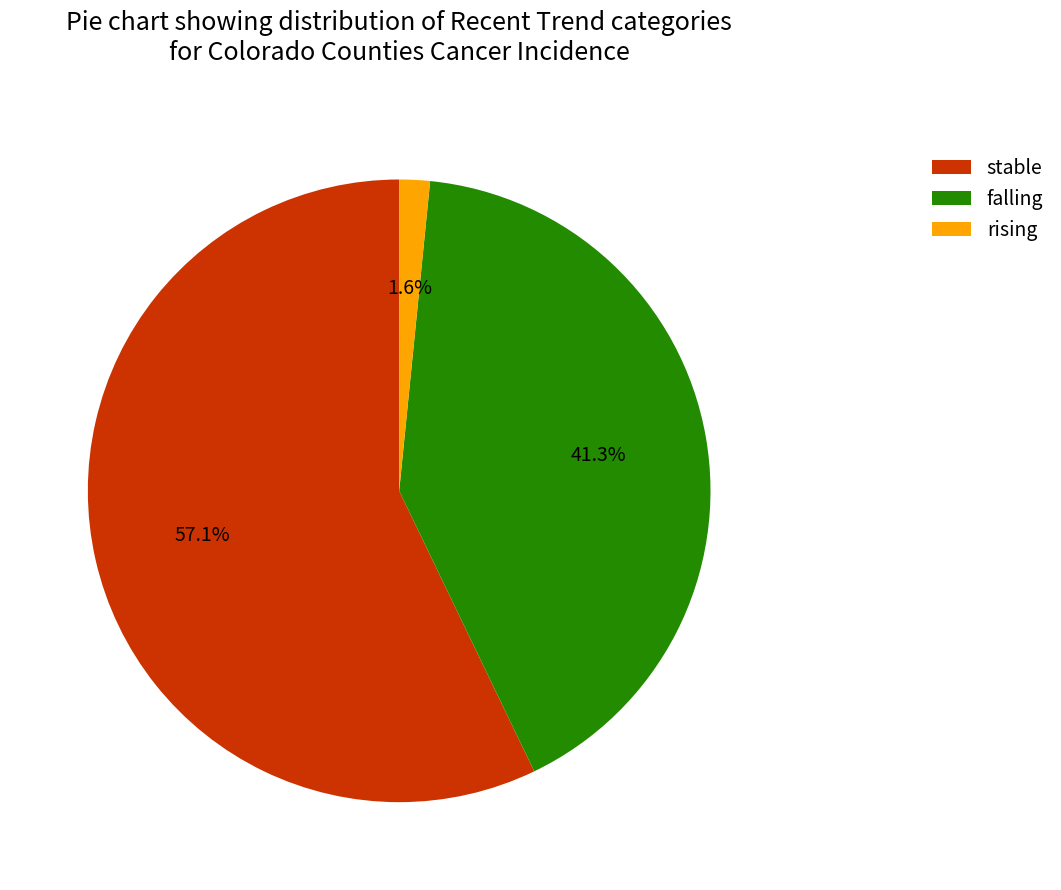

Is it true that falling is 41% of the pie?

True